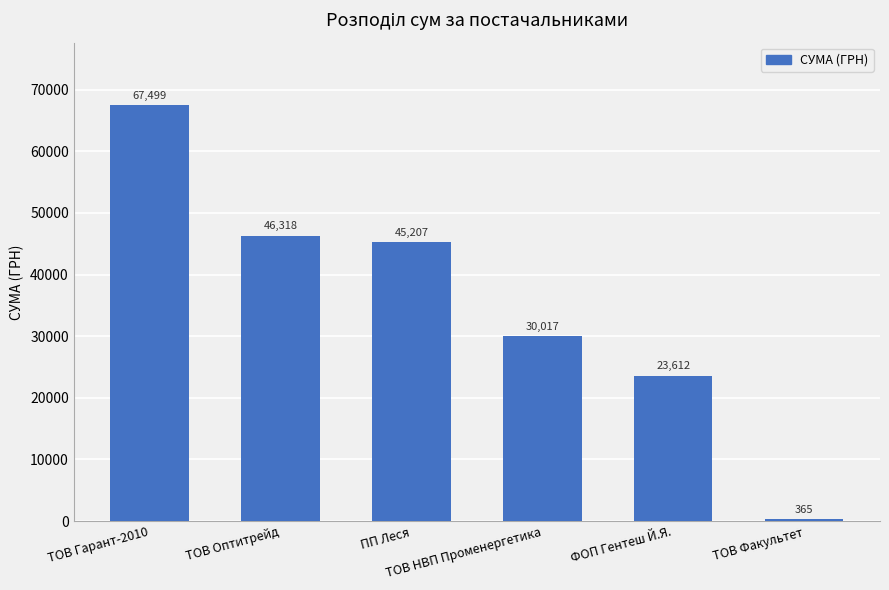

Rank the categories by value from lowest to highest.

ТОВ Факультет, ФОП Гентеш Й.Я., ТОВ НВП Променергетика, ПП Леся, ТОВ Оптитрейд, ТОВ Гарант-2010